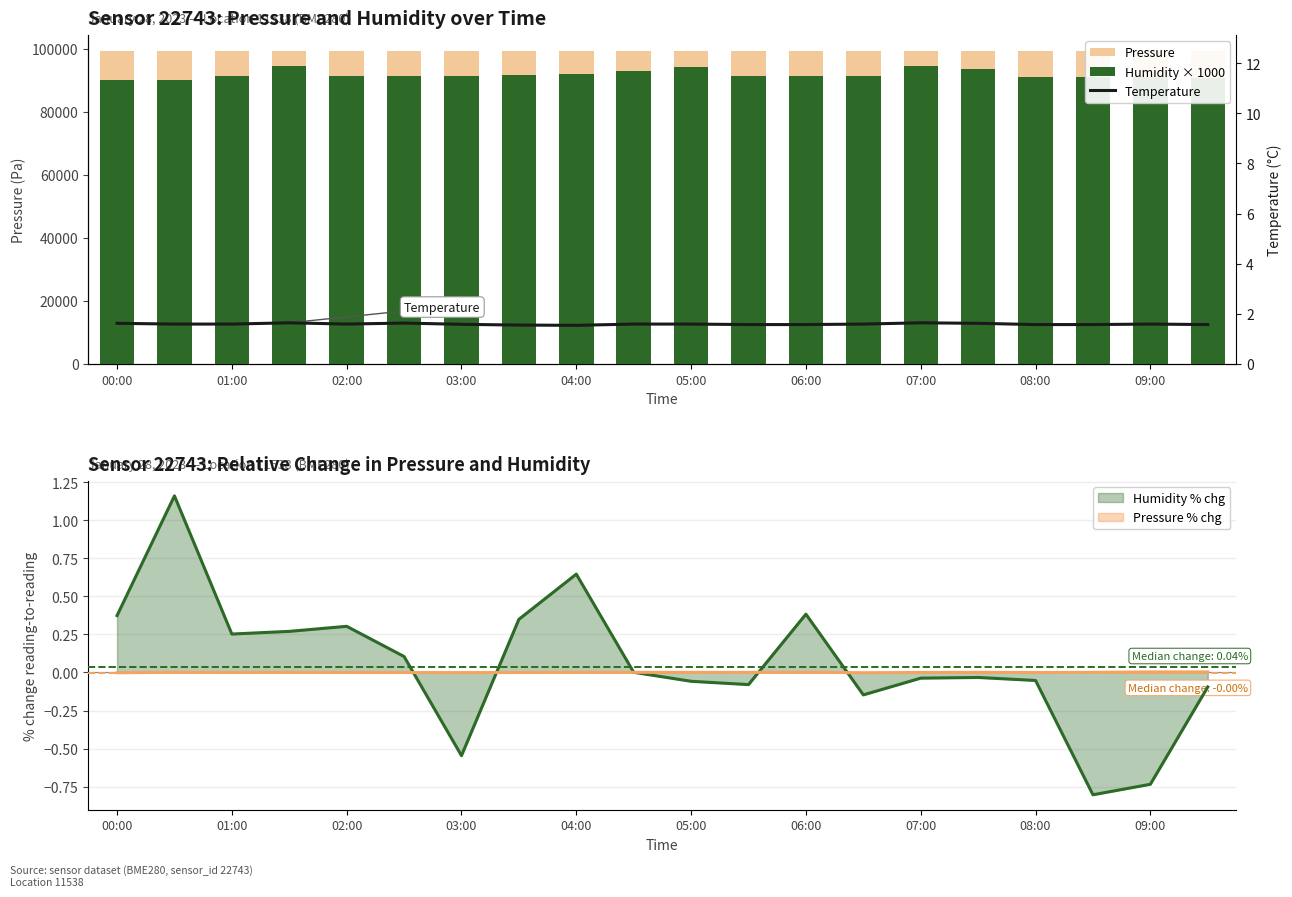

Which series changed the most between 15 and 18?

humidity